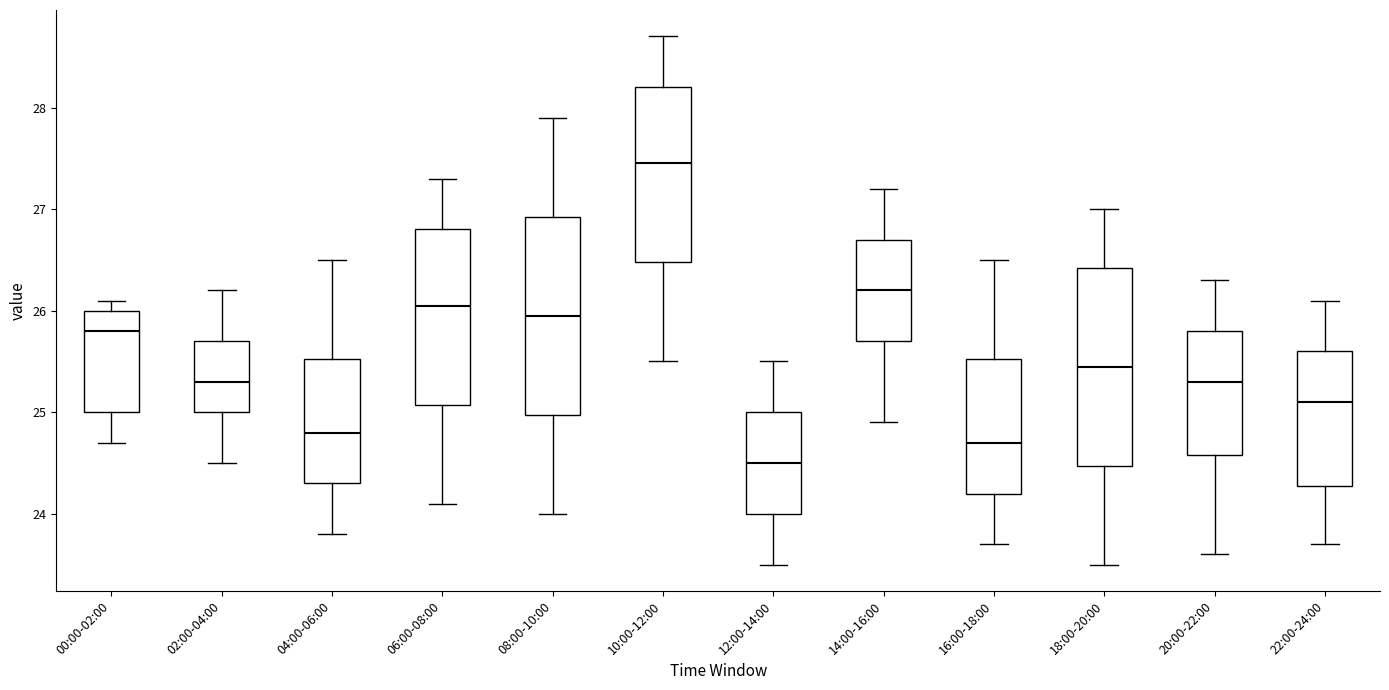

Reading left to right, transcribe this box plot: for each box, give where its median line is, the range the box spans, and where its two whiskers end, as read against the y-axis. The values are not printed on the chart, so give them approximately, as read against the axis.

00:00-02:00: median 25.8, box 25.0 to 26.0, whiskers 24.7 to 26.1
02:00-04:00: median 25.3, box 25.0 to 25.7, whiskers 24.5 to 26.2
04:00-06:00: median 24.8, box 24.3 to 25.5, whiskers 23.8 to 26.5
06:00-08:00: median 26.1, box 25.1 to 26.8, whiskers 24.1 to 27.3
08:00-10:00: median 26.0, box 25.0 to 26.9, whiskers 24.0 to 27.9
10:00-12:00: median 27.5, box 26.5 to 28.2, whiskers 25.5 to 28.7
12:00-14:00: median 24.5, box 24.0 to 25.0, whiskers 23.5 to 25.5
14:00-16:00: median 26.2, box 25.7 to 26.7, whiskers 24.9 to 27.2
16:00-18:00: median 24.7, box 24.2 to 25.5, whiskers 23.7 to 26.5
18:00-20:00: median 25.5, box 24.5 to 26.4, whiskers 23.5 to 27.0
20:00-22:00: median 25.3, box 24.6 to 25.8, whiskers 23.6 to 26.3
22:00-24:00: median 25.1, box 24.3 to 25.6, whiskers 23.7 to 26.1